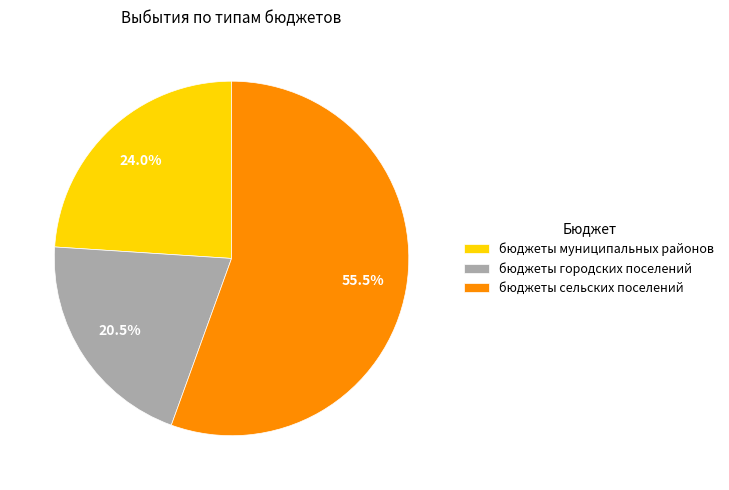

How many slices are in this pie chart?

3